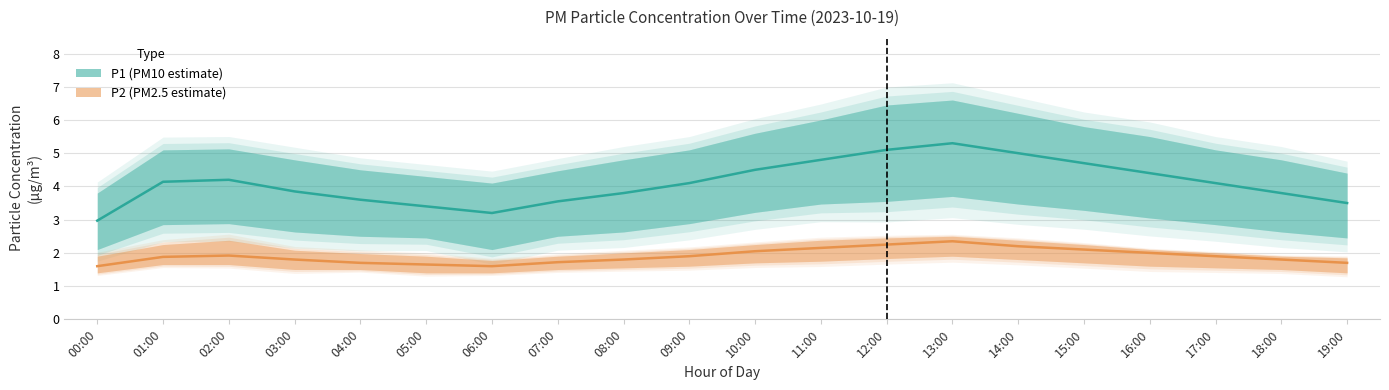

Rank the series by their maximum value, from lowest to highest.

P2, P1